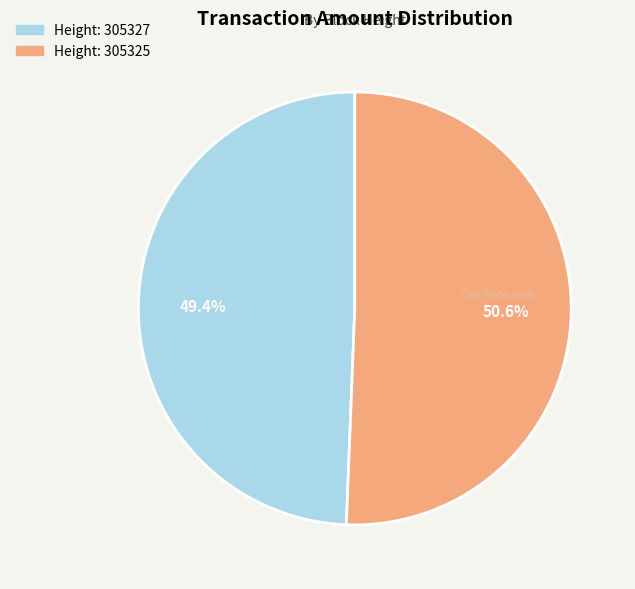

Is there any slice that represents more than half of the pie?

Yes